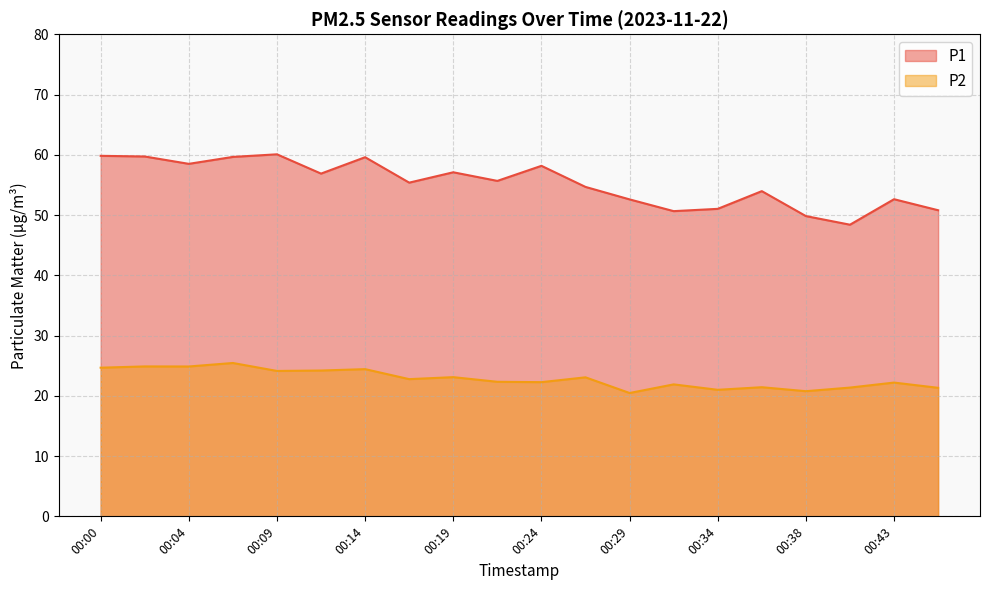

Count the number of categories in the chart.

20